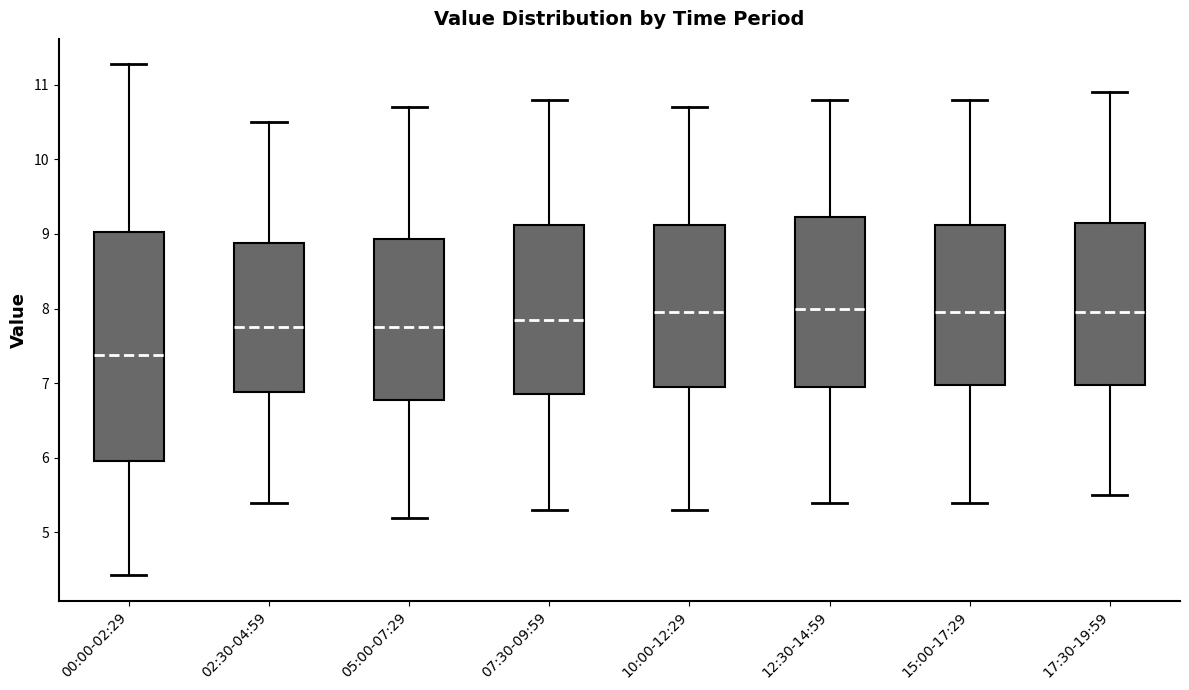

Reading left to right, transcribe this box plot: for each box, give where its median line is, the range the box spans, and where its two whiskers end, as read against the y-axis. The values are not printed on the chart, so give them approximately, as read against the axis.

00:00-02:29: median 7.4, box 6.0 to 9.0, whiskers 4.4 to 11.3
02:30-04:59: median 7.8, box 6.9 to 8.9, whiskers 5.4 to 10.5
05:00-07:29: median 7.8, box 6.8 to 8.9, whiskers 5.2 to 10.7
07:30-09:59: median 7.9, box 6.9 to 9.1, whiskers 5.3 to 10.8
10:00-12:29: median 8.0, box 7.0 to 9.1, whiskers 5.3 to 10.7
12:30-14:59: median 8.0, box 7.0 to 9.2, whiskers 5.4 to 10.8
15:00-17:29: median 8.0, box 7.0 to 9.1, whiskers 5.4 to 10.8
17:30-19:59: median 8.0, box 7.0 to 9.2, whiskers 5.5 to 10.9